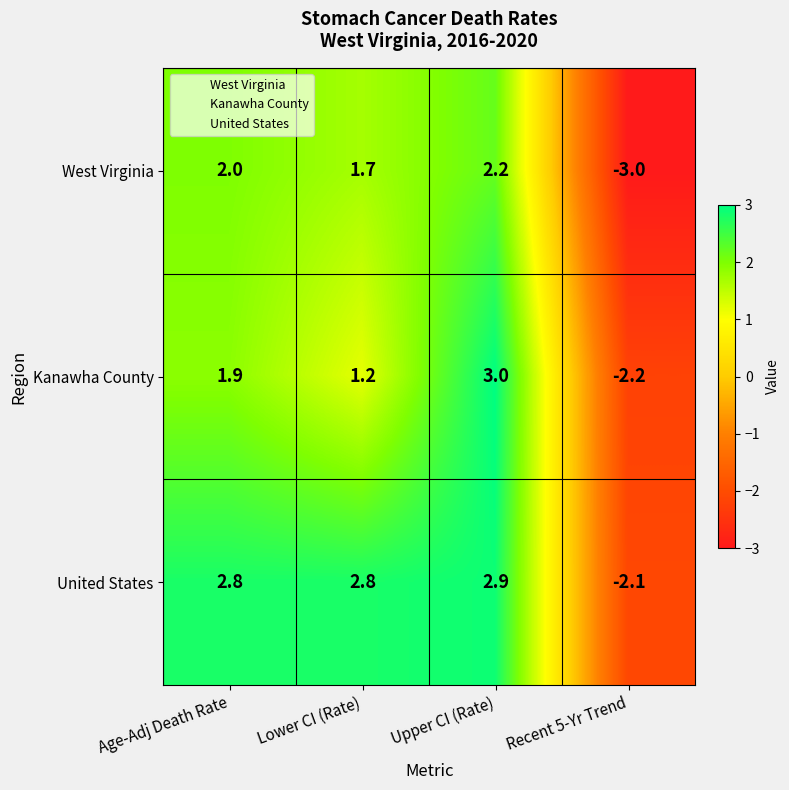

What is the total value across all series at Lower CI (Rate)?

5.7